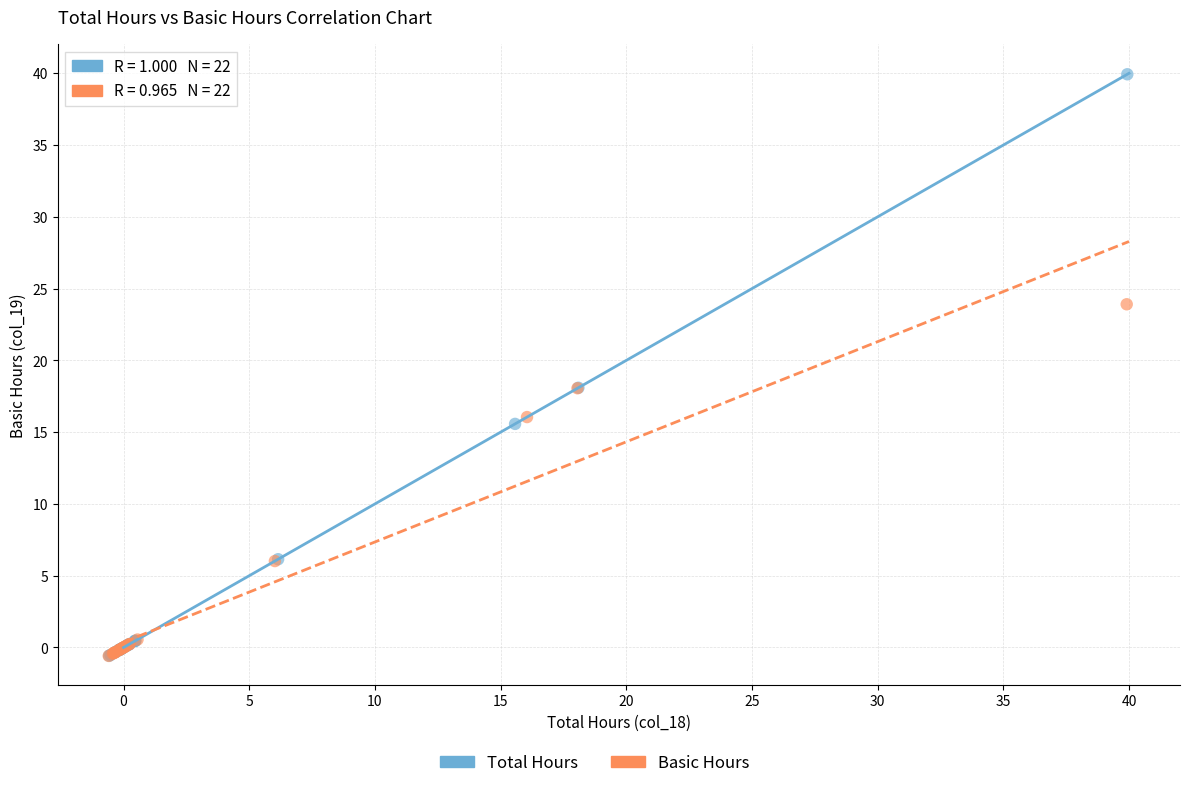

Which series has the widest spread of Y values?

Total Hours